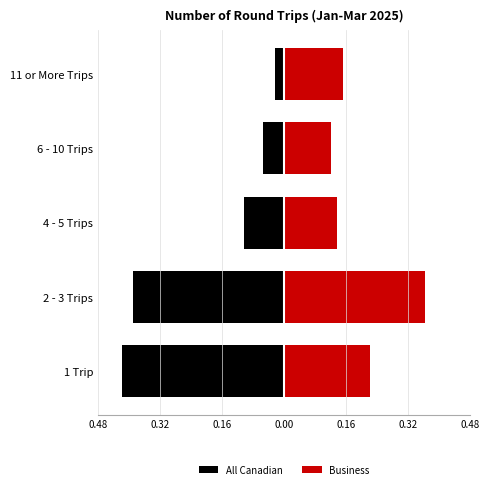

What is the value of the All Canadian bar at the 2nd from the left?

-0.4